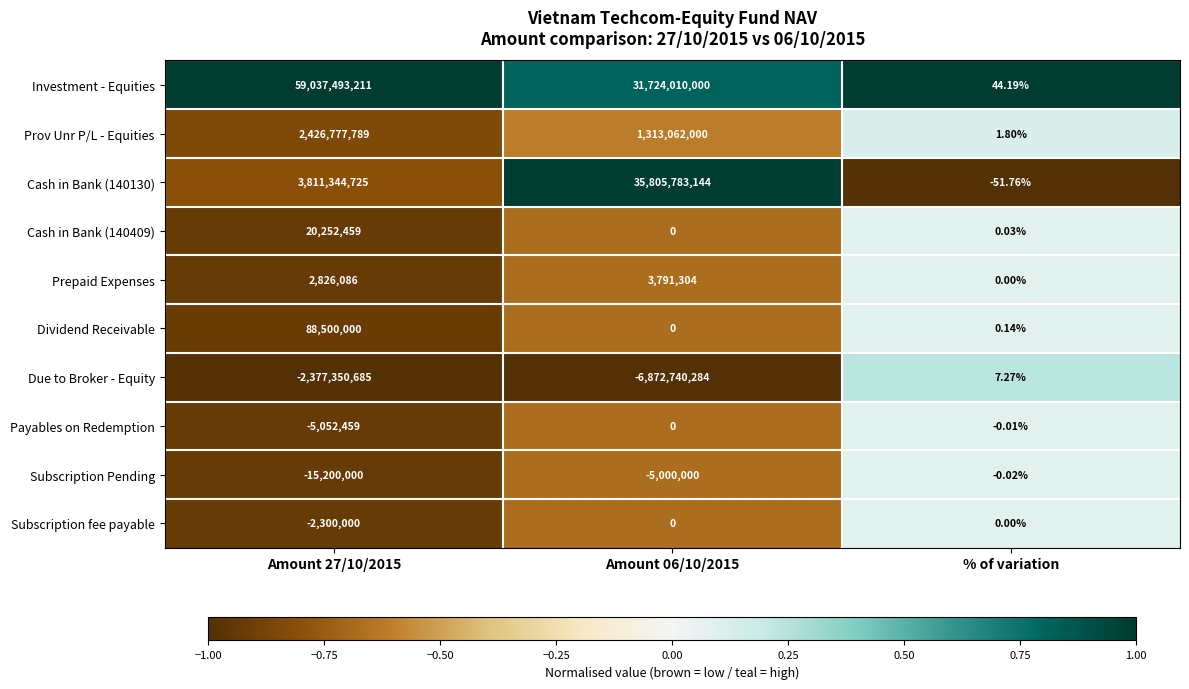

Which label corresponds to the smallest value in the chart?

Amount 06/10/2015